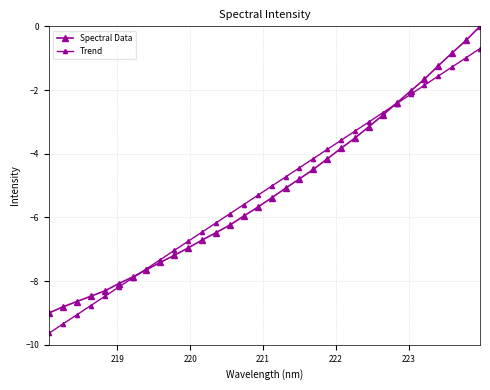

What is the value of the Trend point at the 31st from the left?

-1.0